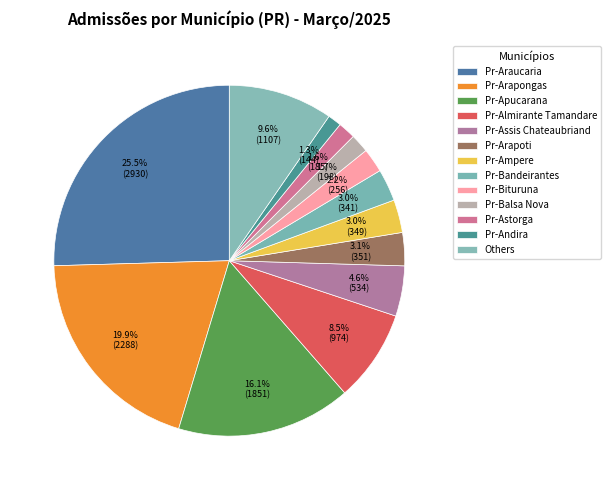

How many slices are in this pie chart?

13